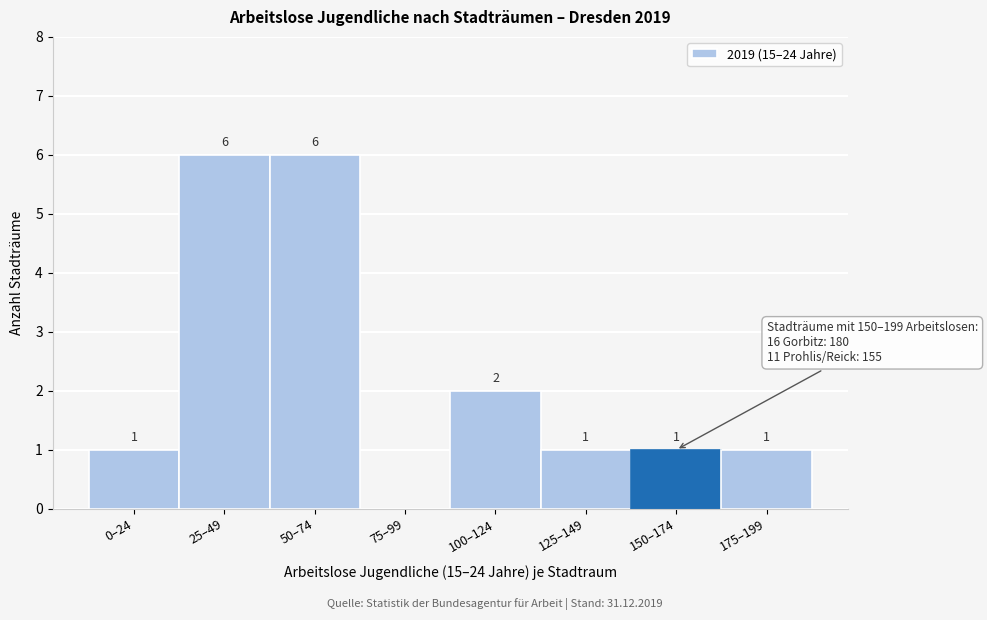

Reading left to right, list all the values displayed in this chart.

0–24=1	25–49=6	50–74=6	75–99=0	100–124=2	125–149=1	150–174=1	175–199=1